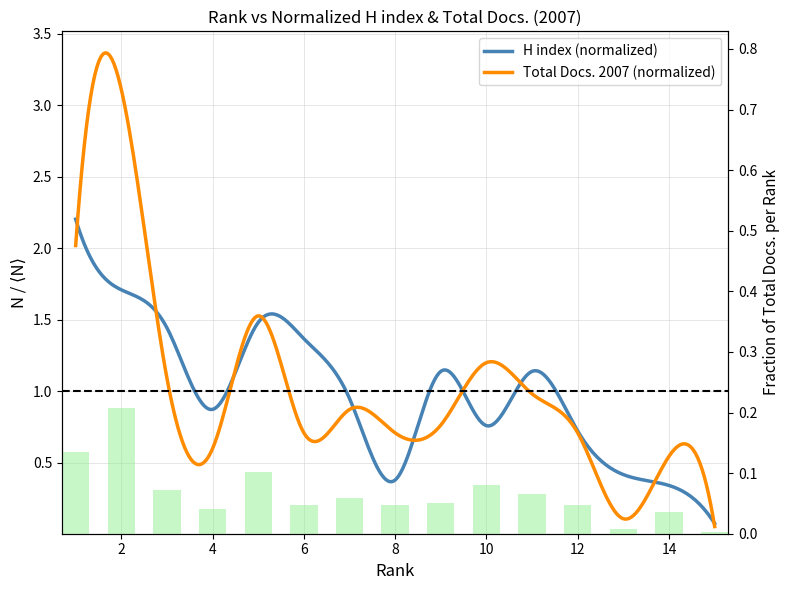

Rank the categories by value from lowest to highest.

15, 13, 14, 4, 6, 8, 12, 9, 7, 11, 3, 10, 5, 1, 2